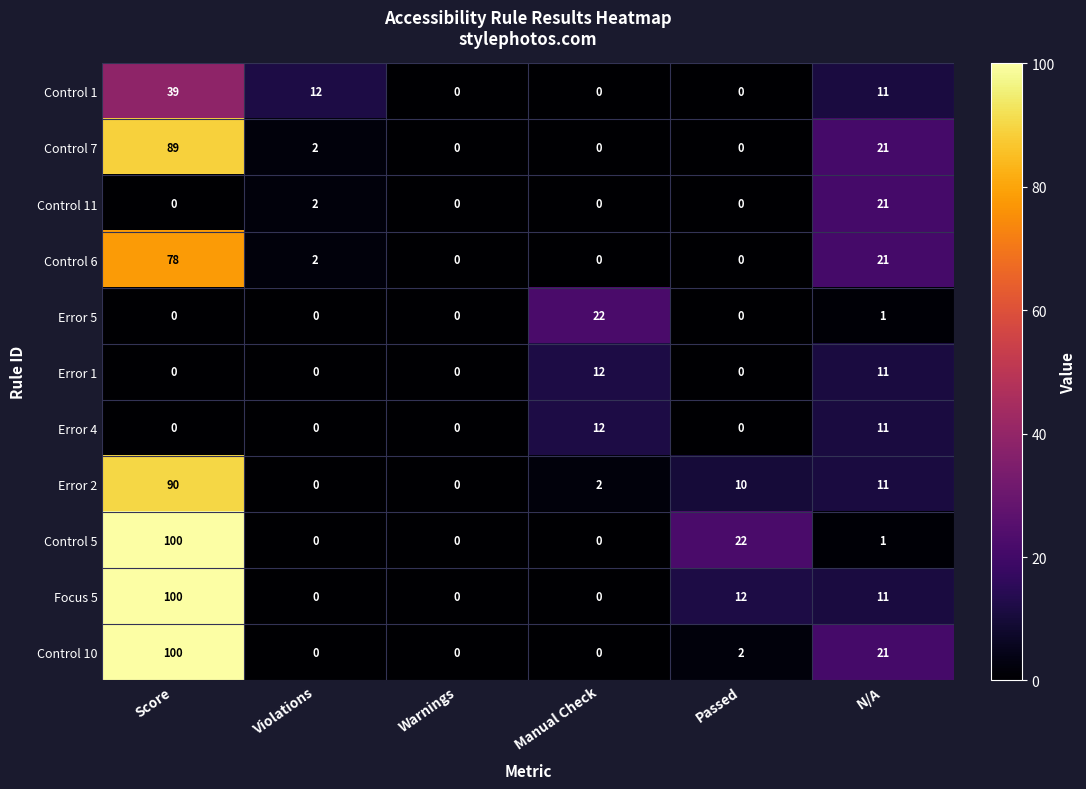

Is the value of Error 5 at Passed greater than the value of Control 5 at Score?

No